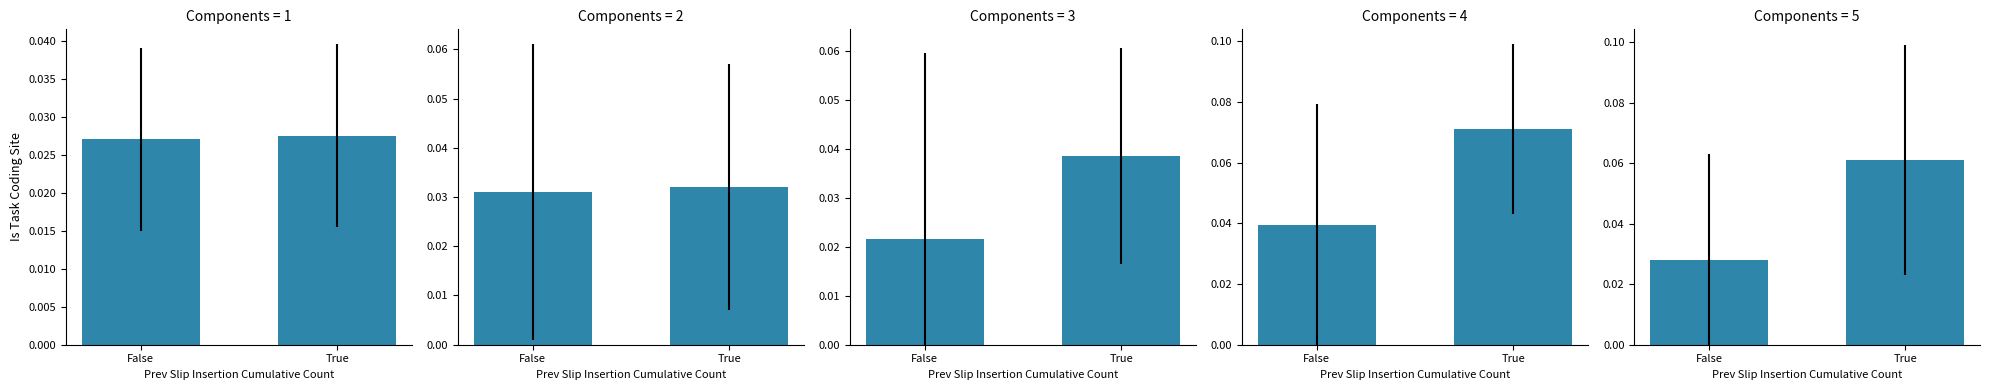

What is the label of the 2nd bar from the left?

True